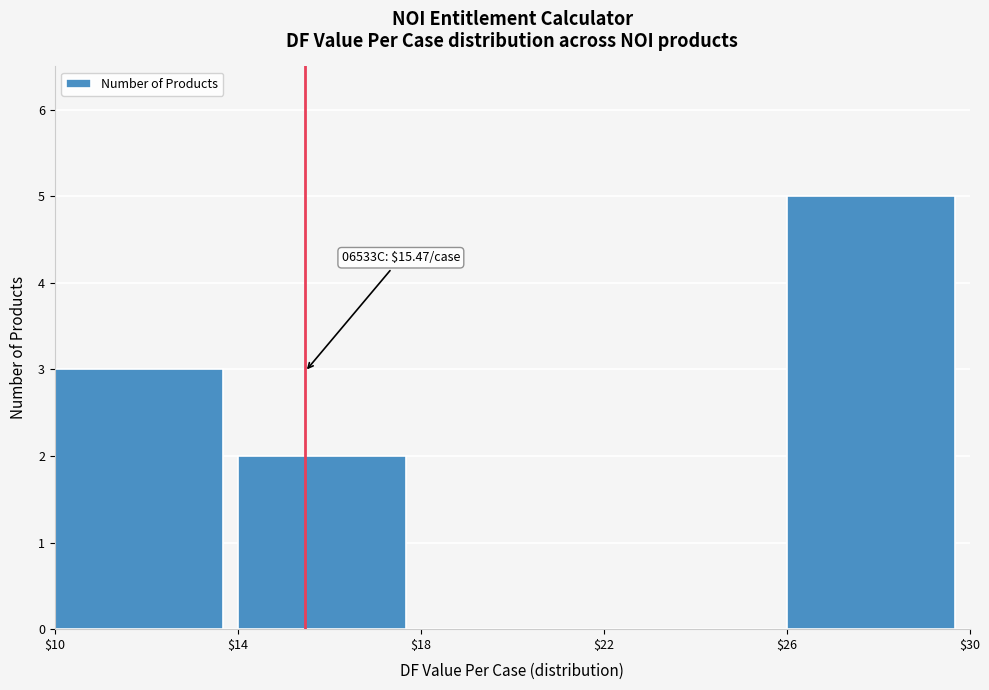

Over which range of the x-axis is the bar tallest?

$26 to $30